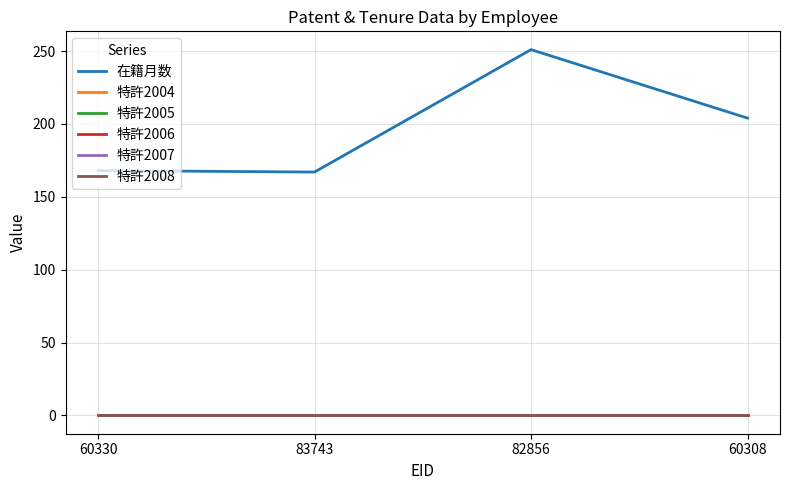

True or false: 特許2006 and 特許2007 cross at least once.

False